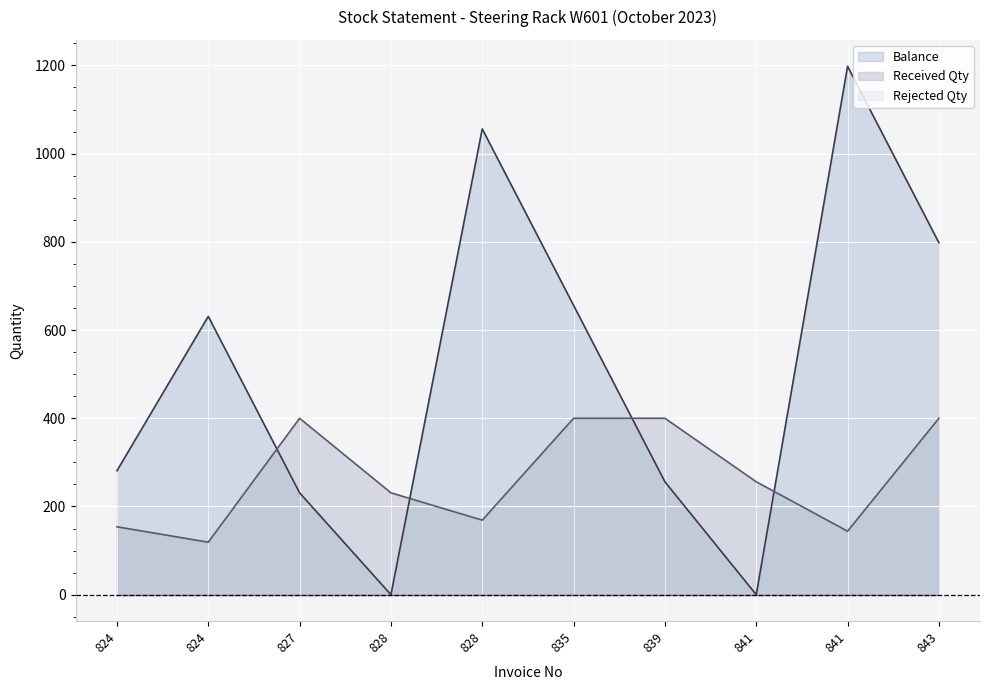

Is it true that Balance equals 133 at 824?

False